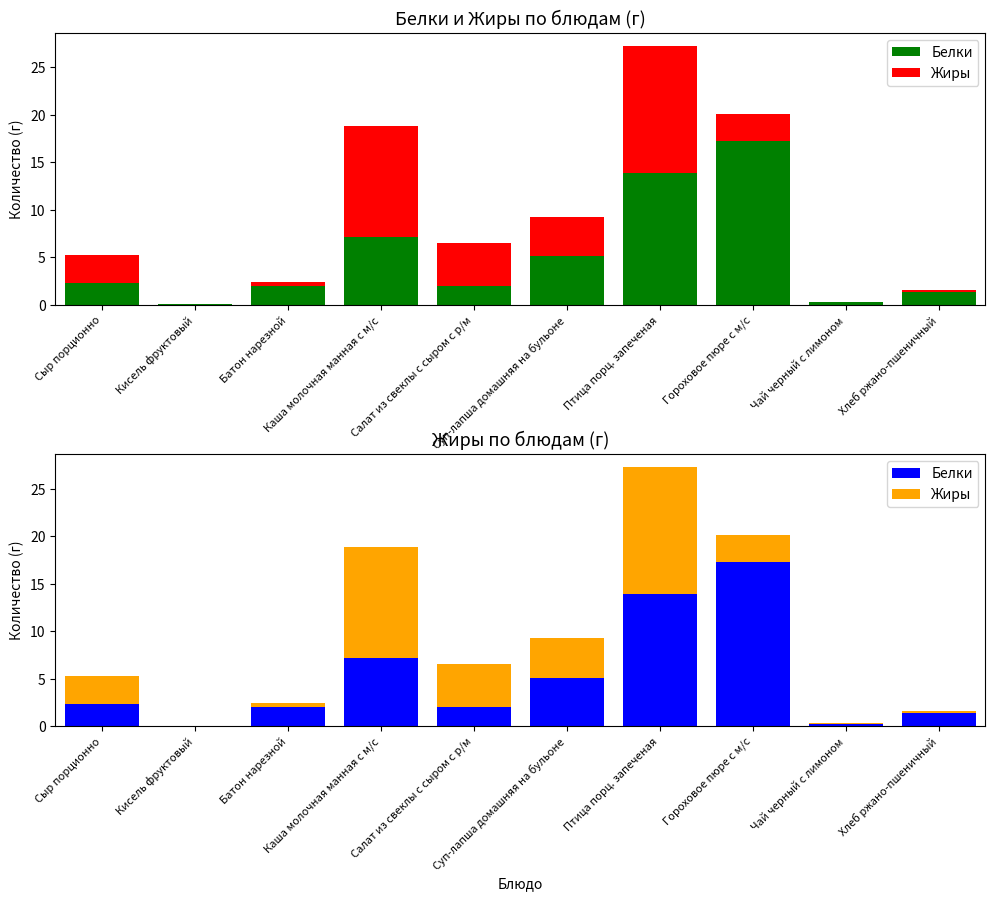

List the series in order of their overall mean, lowest first.

Жиры, Белки